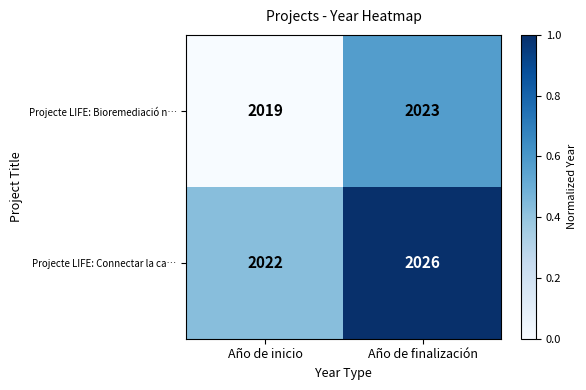

Which label corresponds to the largest value in the chart?

Año de finalización